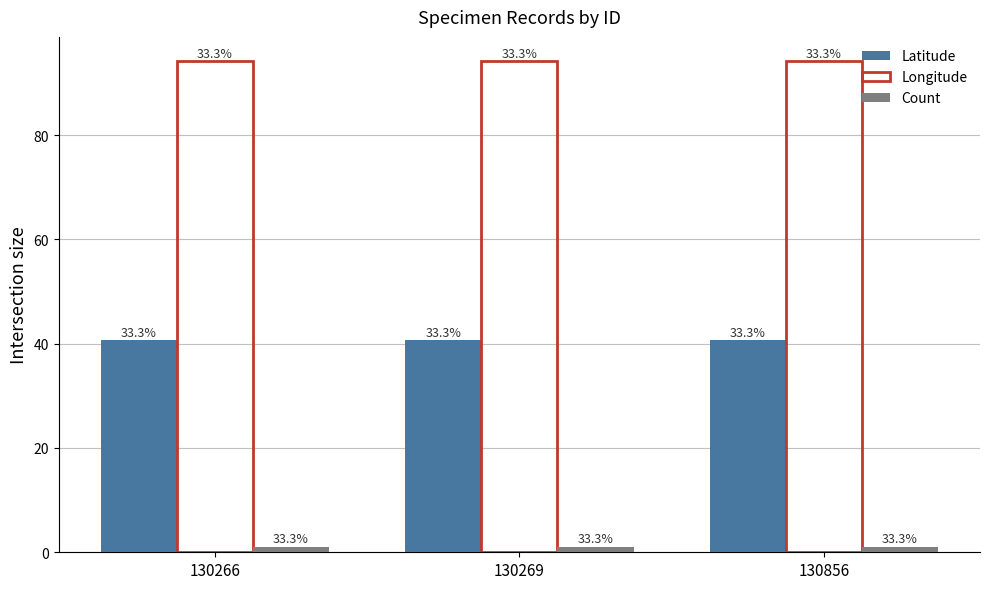

Reading left to right, extract all data points from this chart.

Latitude: 130266=40.7	130269=40.7	130856=40.7
Longitude: 130266=94.1	130269=94.1	130856=94.1
Count: 130266=1.0	130269=1.0	130856=1.0